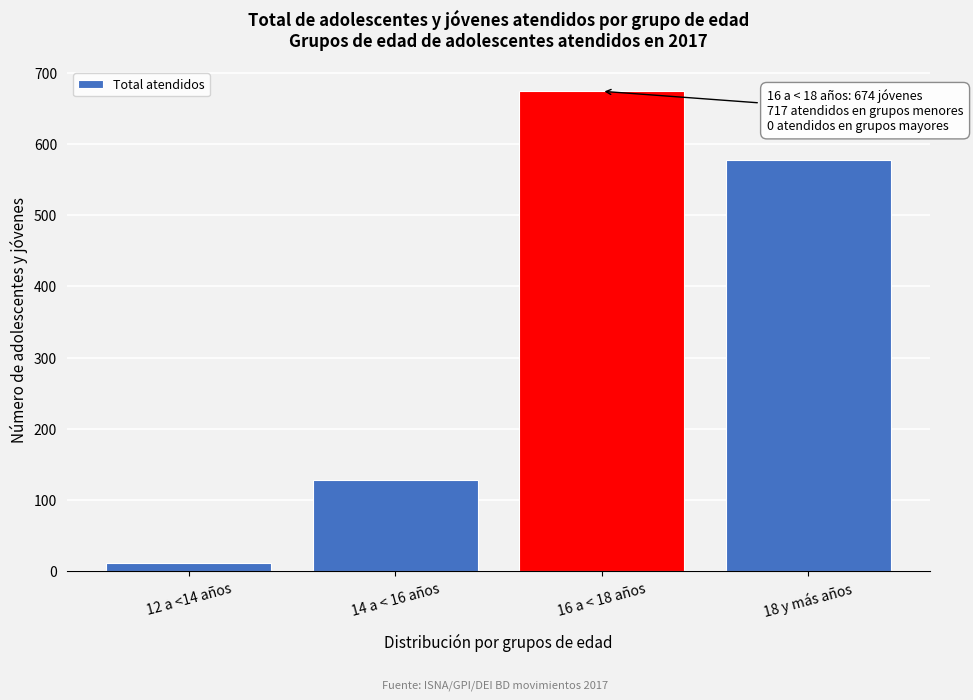

Reading right to left, list all the values displayed in this chart.

578	674	128	11